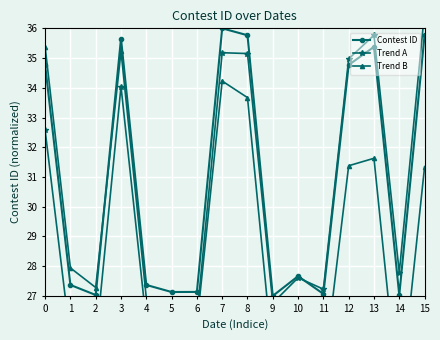

Rank the series at 1 from highest to lowest value.

Trend B, Contest ID, Trend A